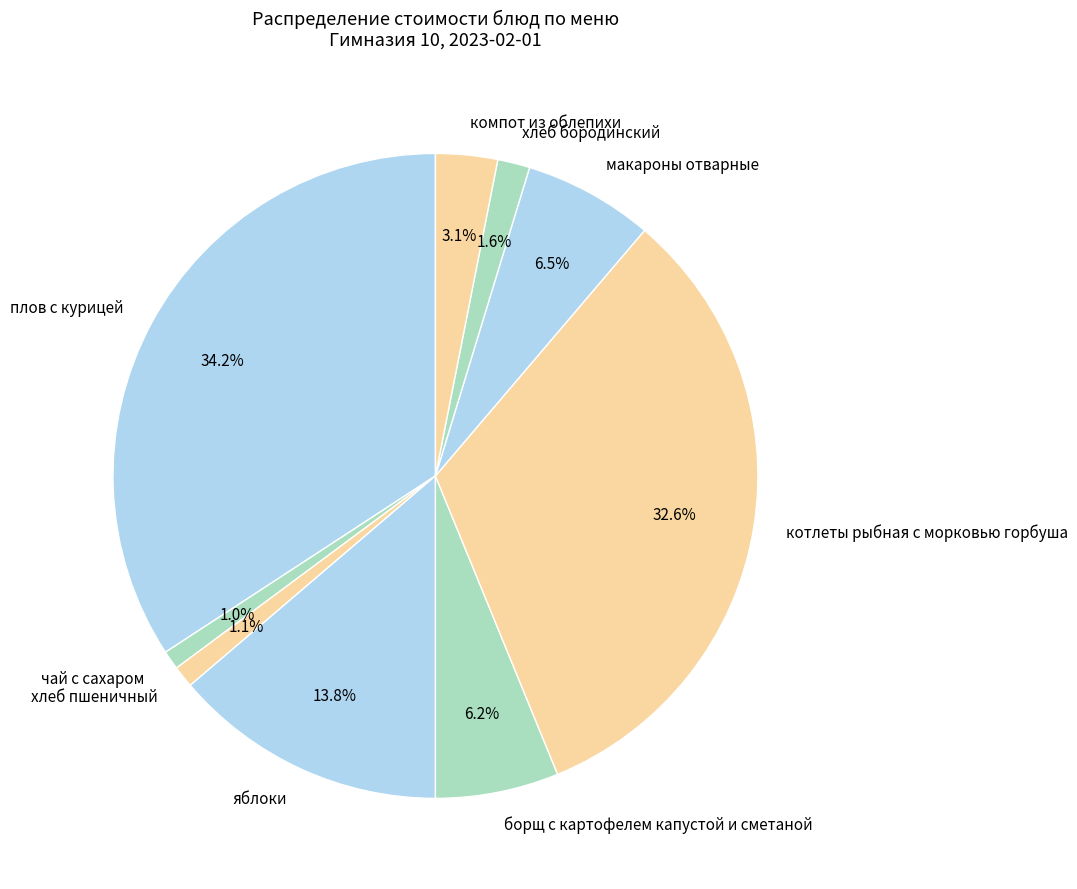

To the nearest percent, what percentage of the pie is компот из облепихи?

3%